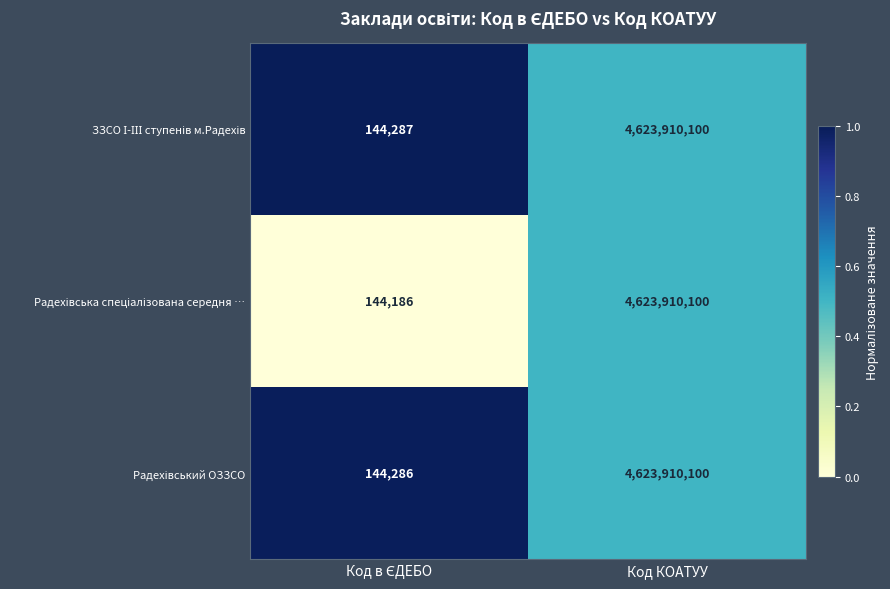

At which category is the sum across all series the highest?

Код КОАТУУ